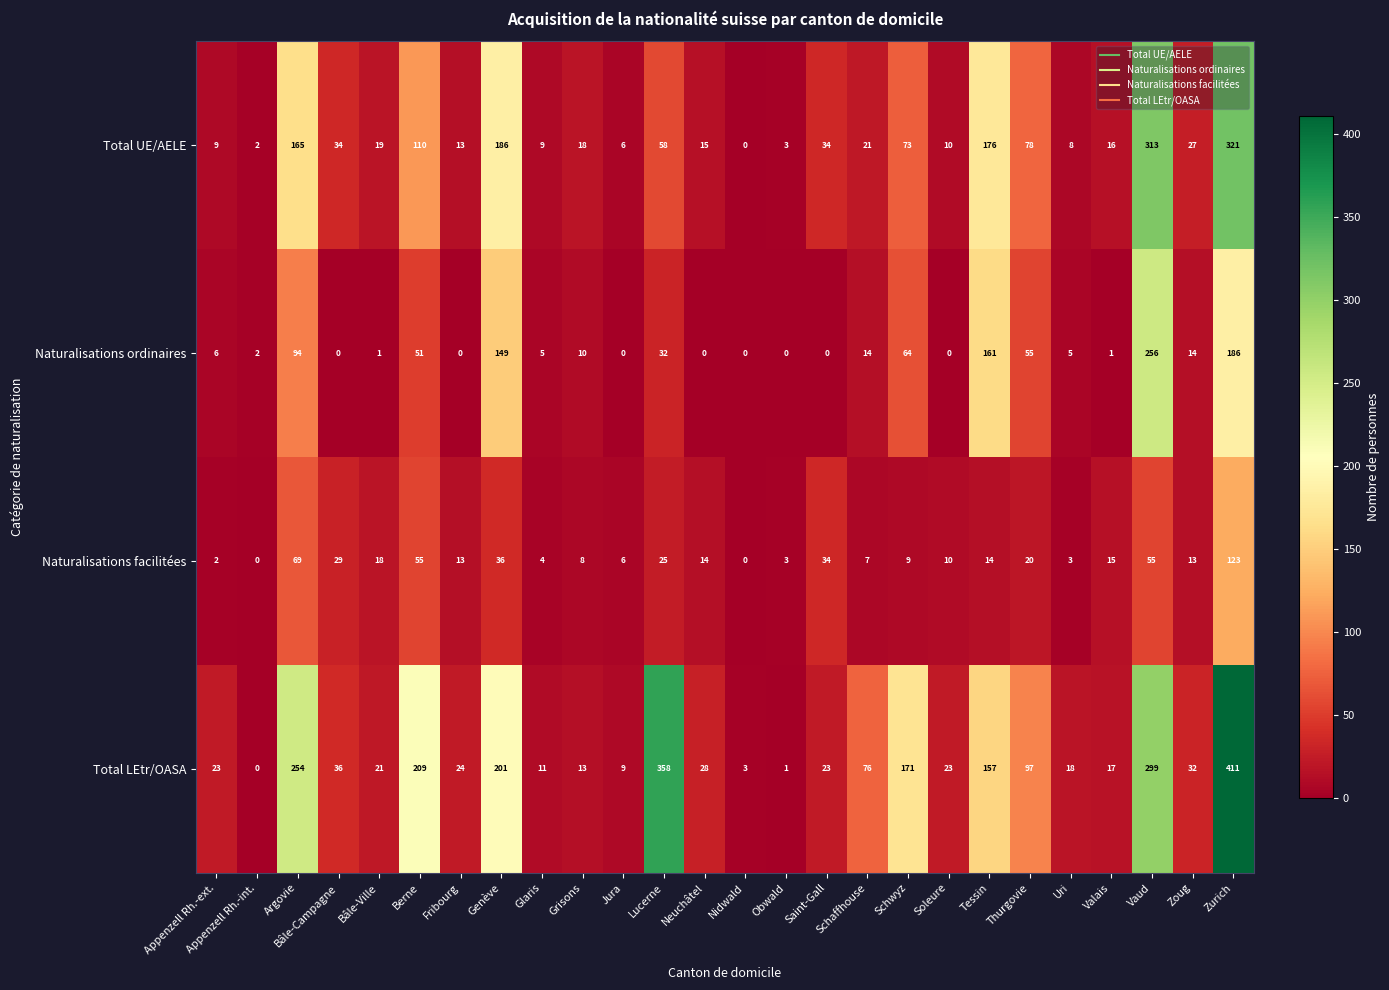

What is the average value of the Naturalisations ordinaires series?

43